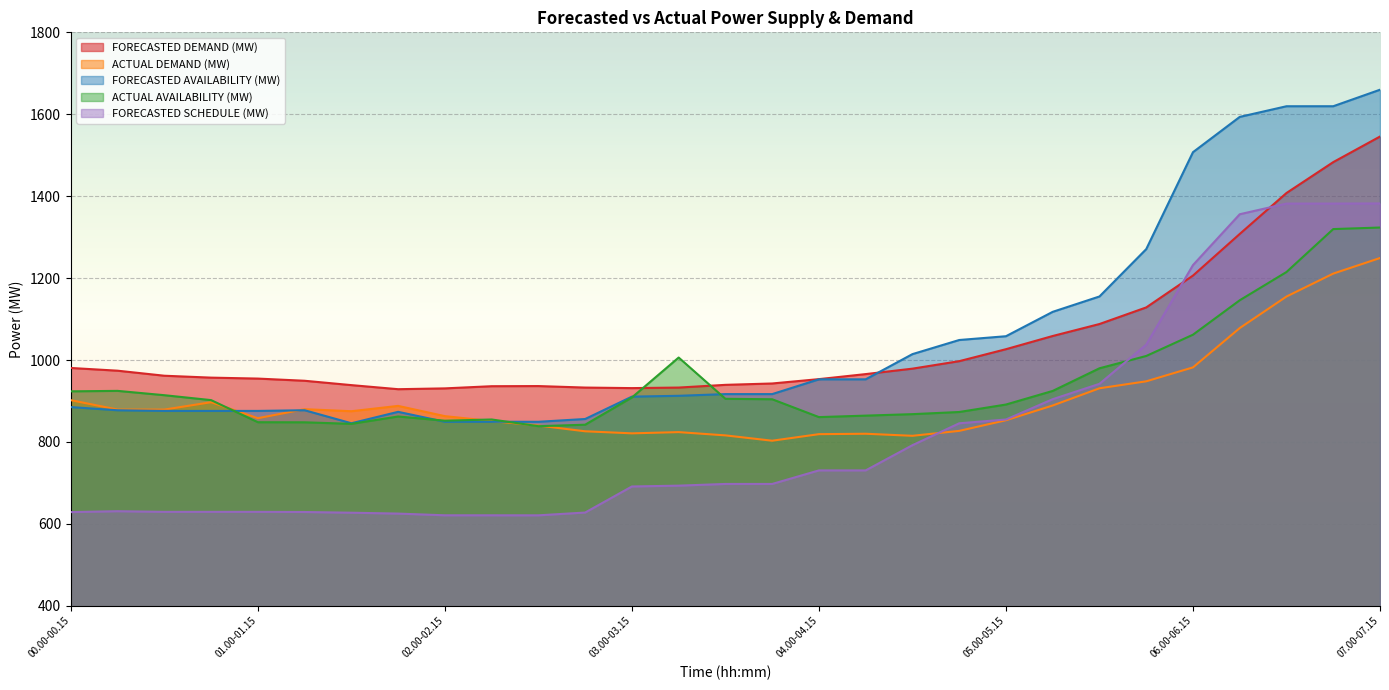

What is the average value of the FORECASTED SCHEDULE (MW) series?

823.1